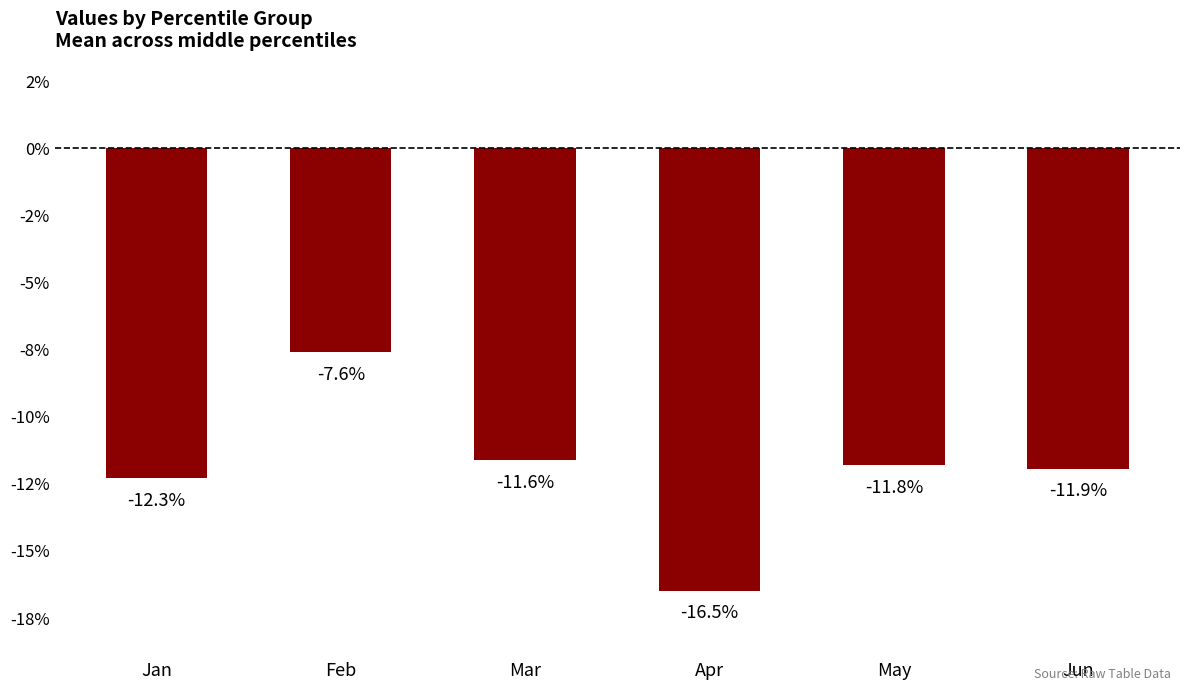

Does the chart contain any negative values?

Yes